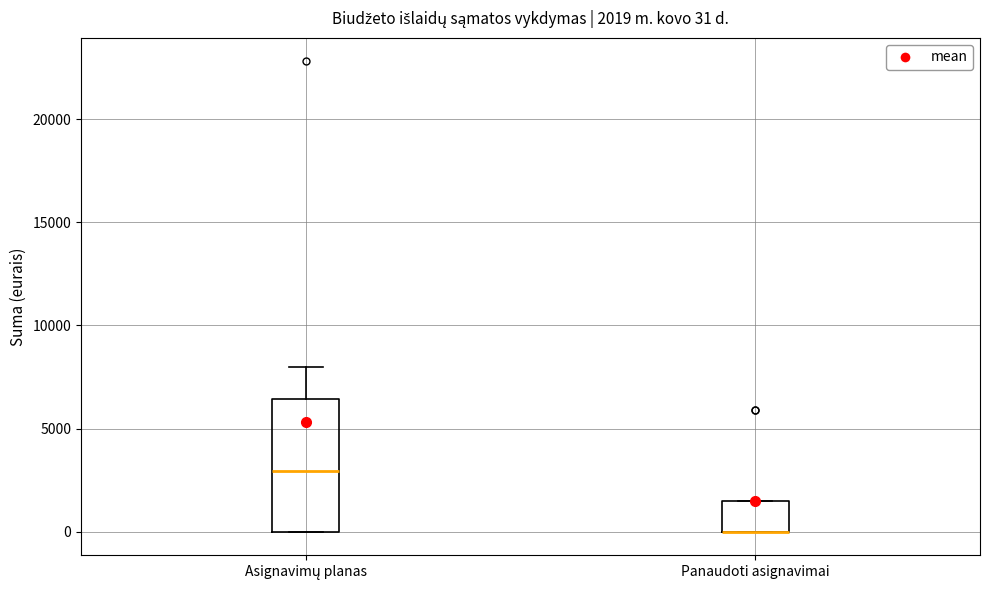

Which box is the tallest, from its lower edge to its upper edge?

Asignavimų planas